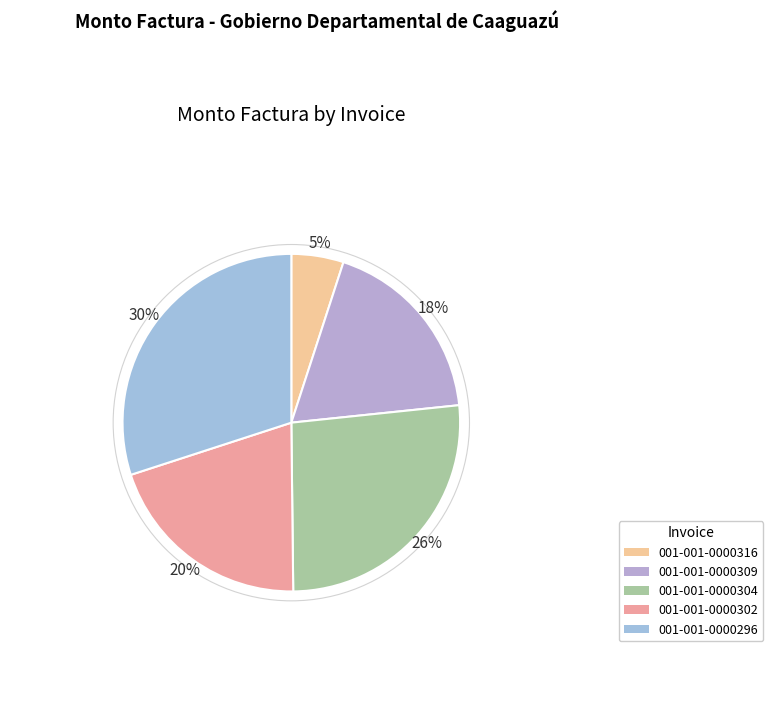

How many slices are in this pie chart?

5